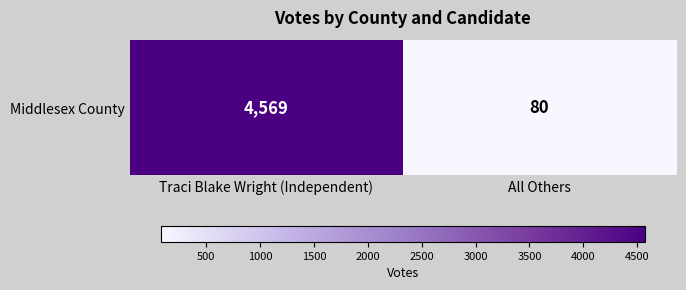

Where is the data nearest to the value 2324?

All Others